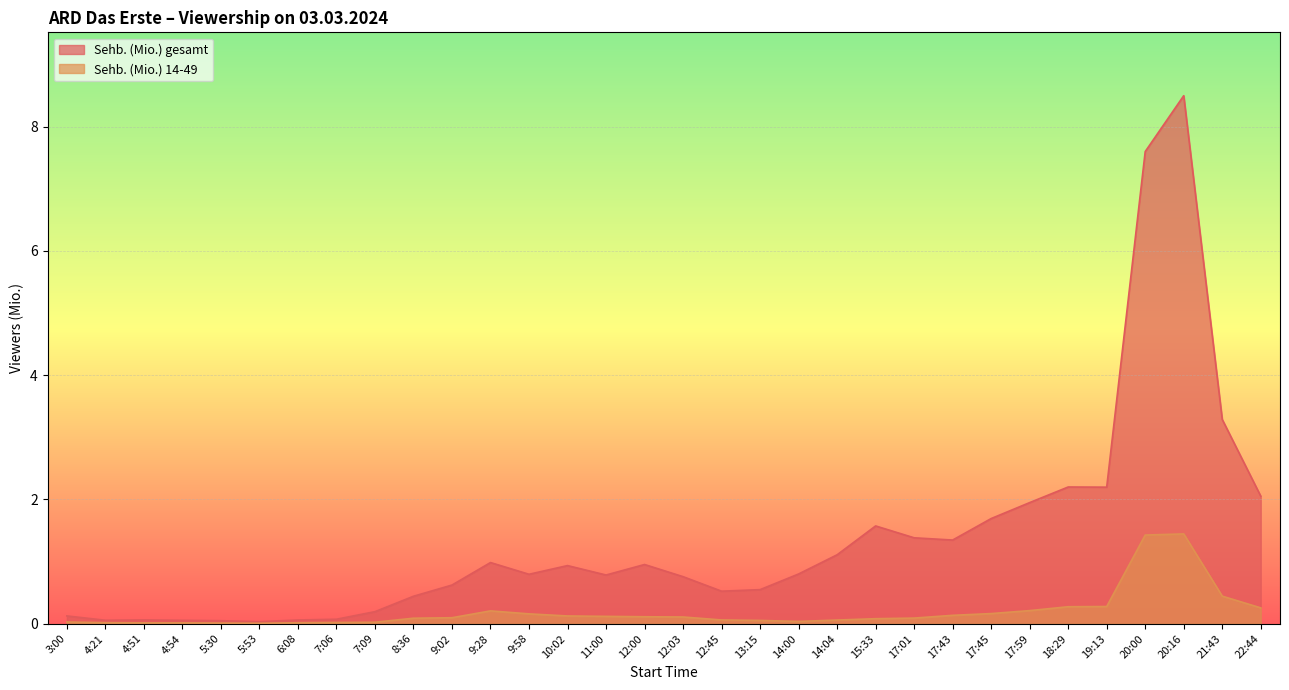

Does the chart display data point markers on the line(s)?

No